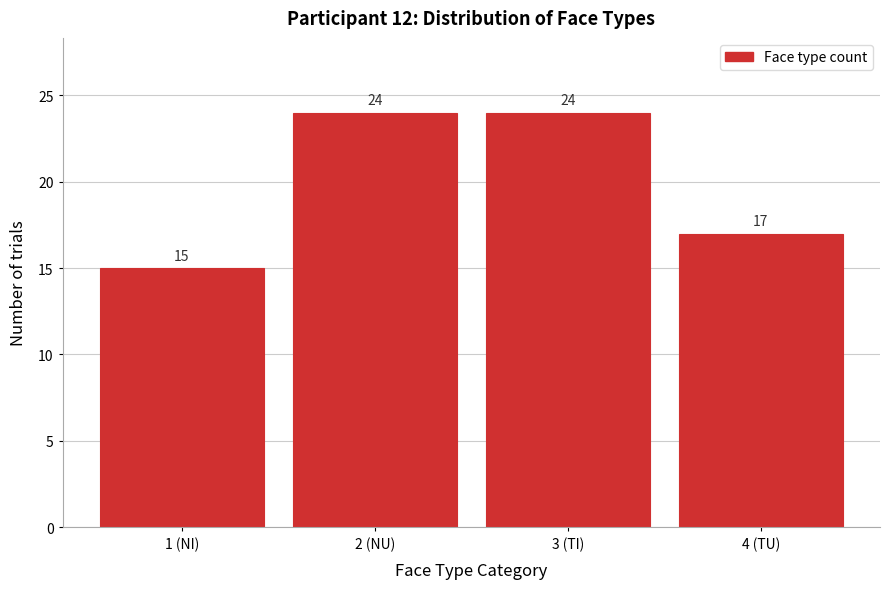

Reading left to right, what are all the values shown in this chart?

1 (NI)=15	2 (NU)=24	3 (TI)=24	4 (TU)=17